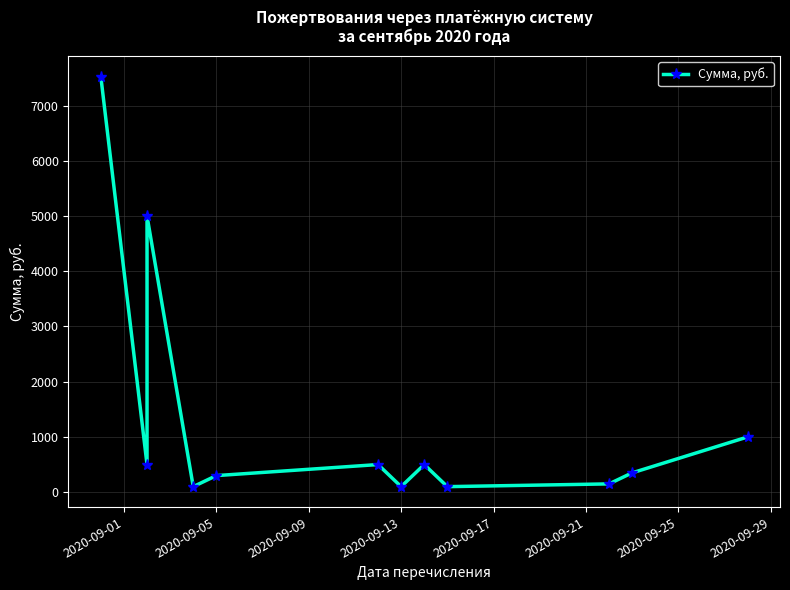

What is the average value?

1344